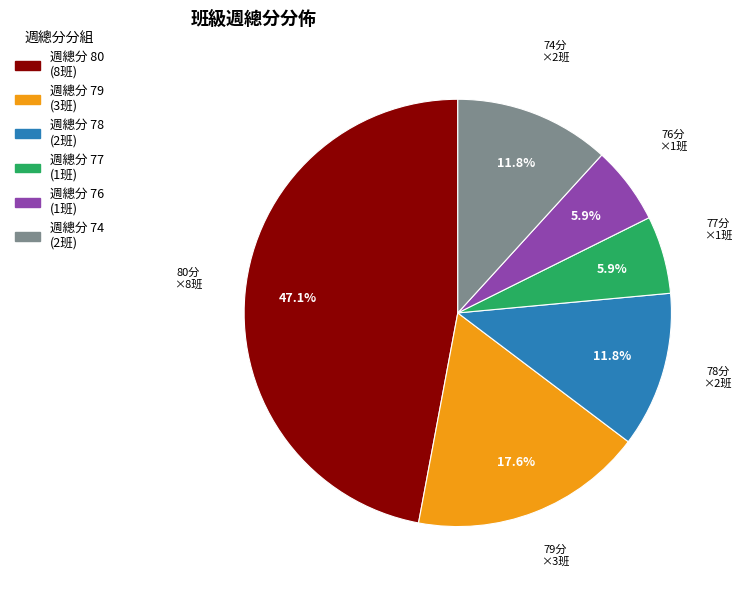

Does any single category account for the majority?

No